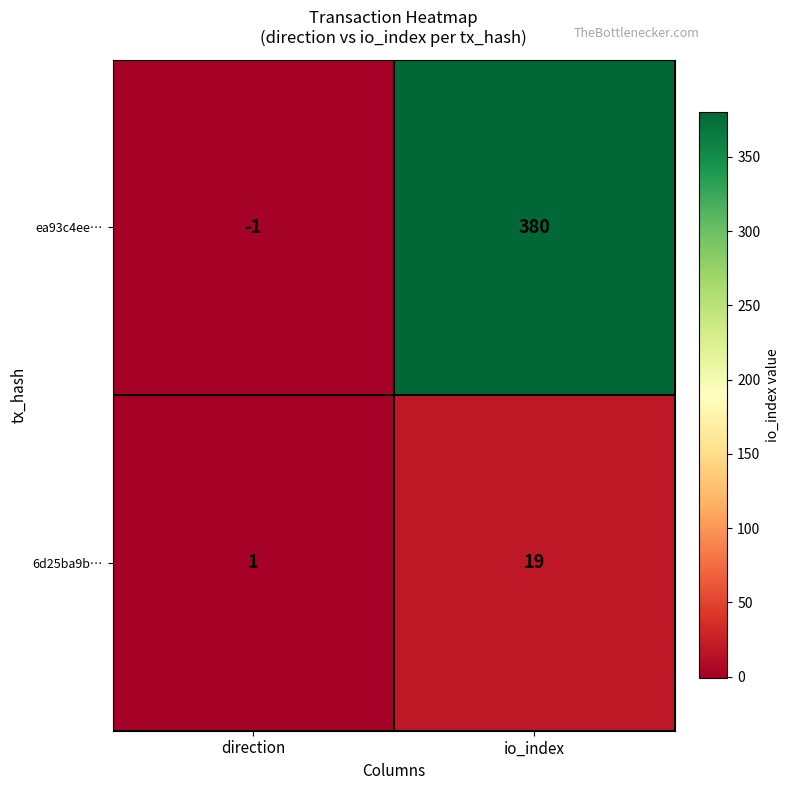

Rank the series at io_index from lowest to highest value.

6d25ba9b…, ea93c4ee…